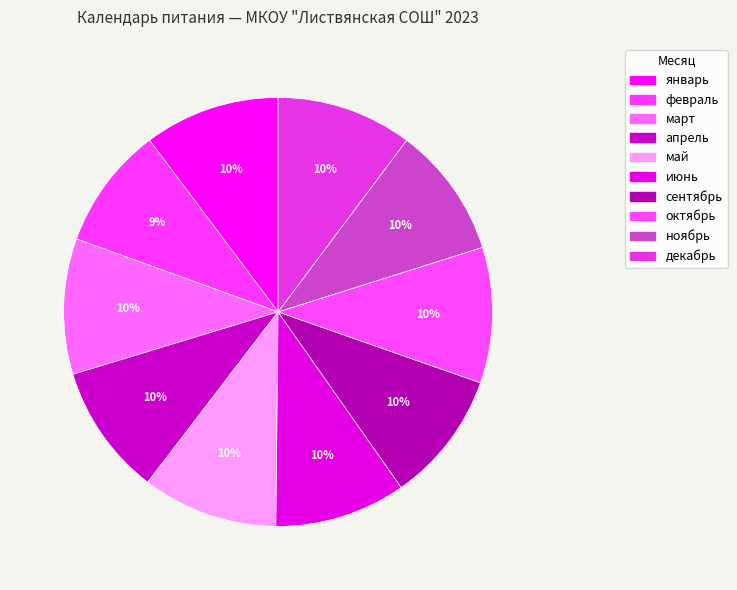

To the nearest percent, what portion does январь represent?

10%